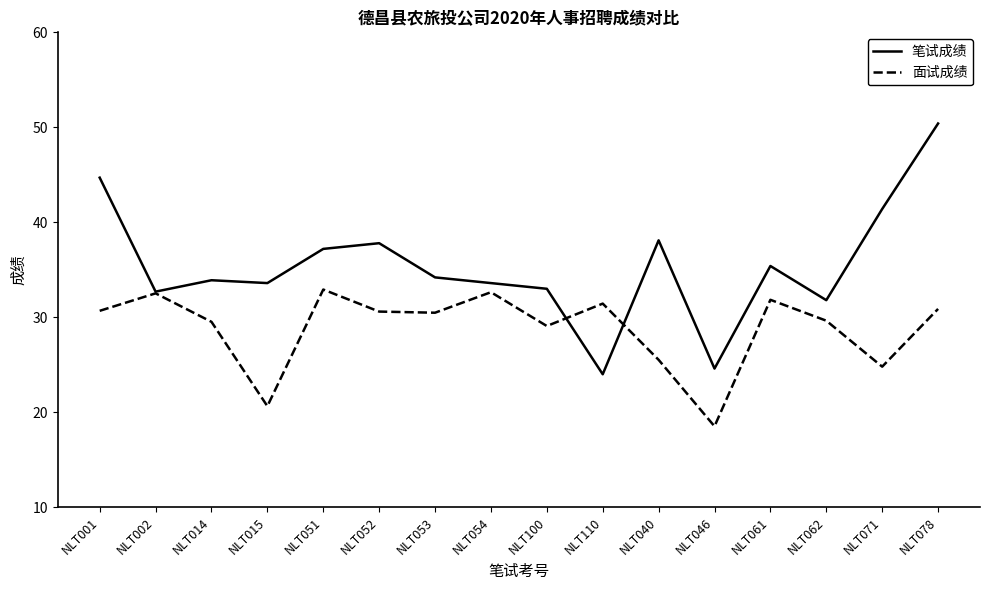

The value of 面试成绩 at NLT014 is 20.0. True or false?

False